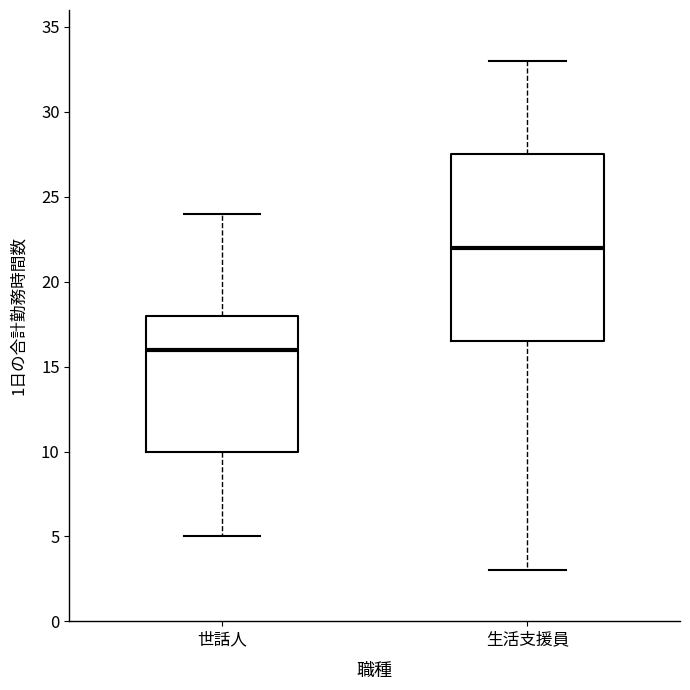

Where is the upper edge of the box for 世話人 on the y-axis? The values are not printed on the chart, so give them approximately, as read against the axis.

18.0